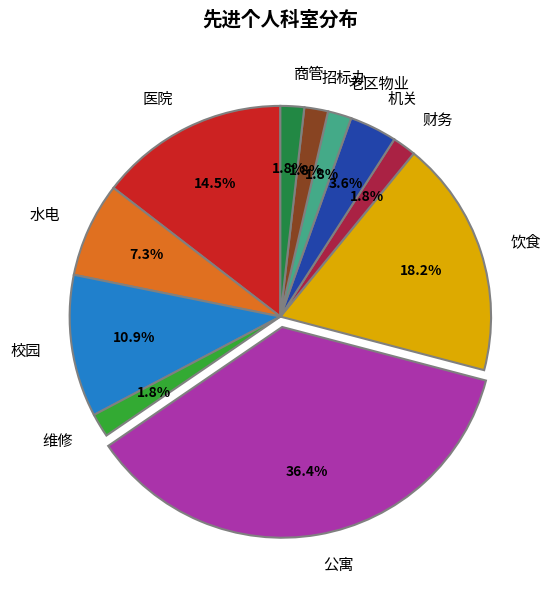

Approximately how many times larger is the value at 医院 compared to 机关?

4.0